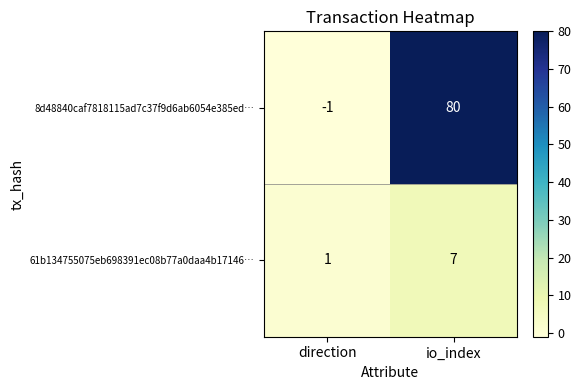

At which label is 61b134755075eb698391ec08b77a0daa4b17146… closest to 4?

direction